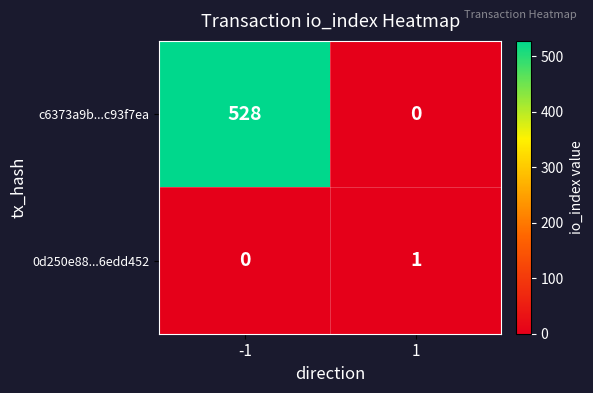

Which series changed the most between -1 and 1?

c6373a9b...c93f7ea